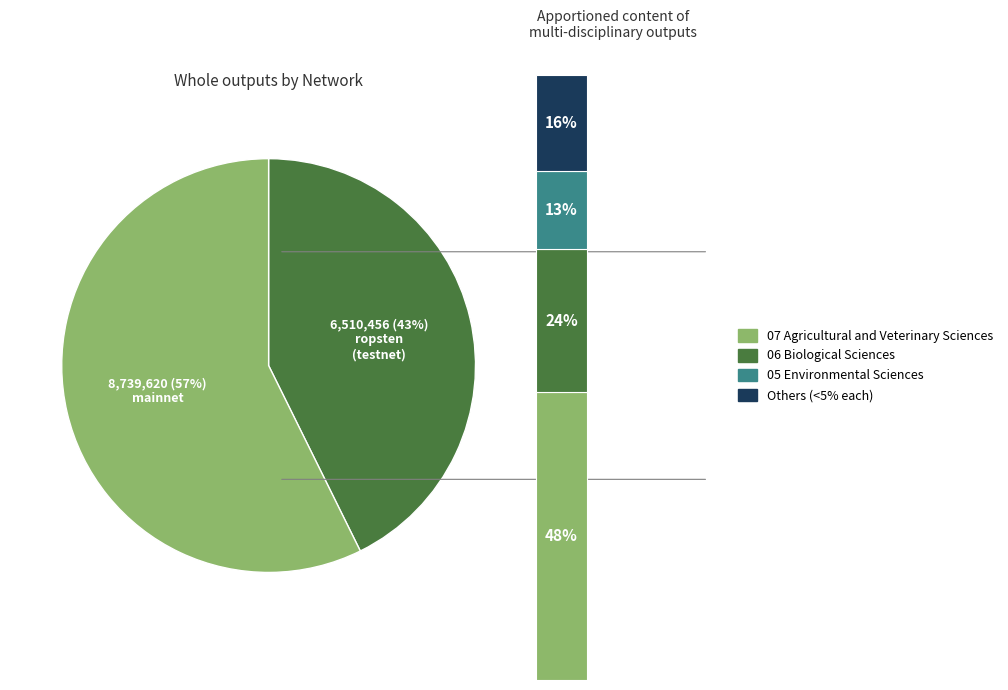

Is there any slice that represents more than half of the pie?

Yes